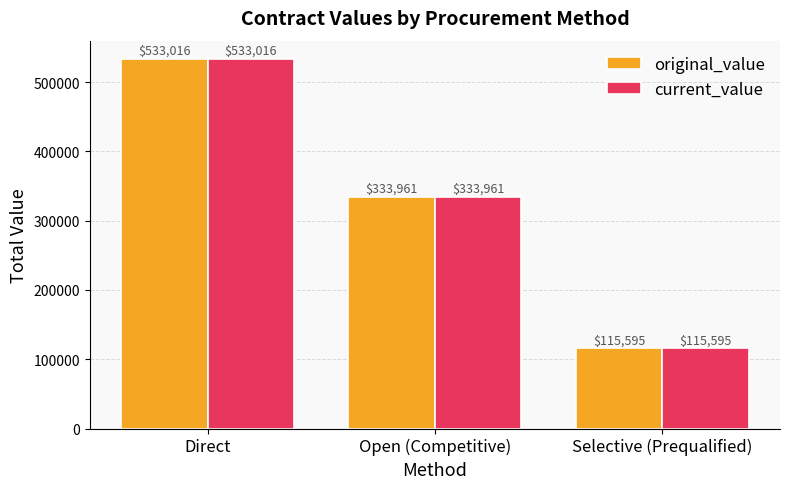

How many series are shown in this chart?

2